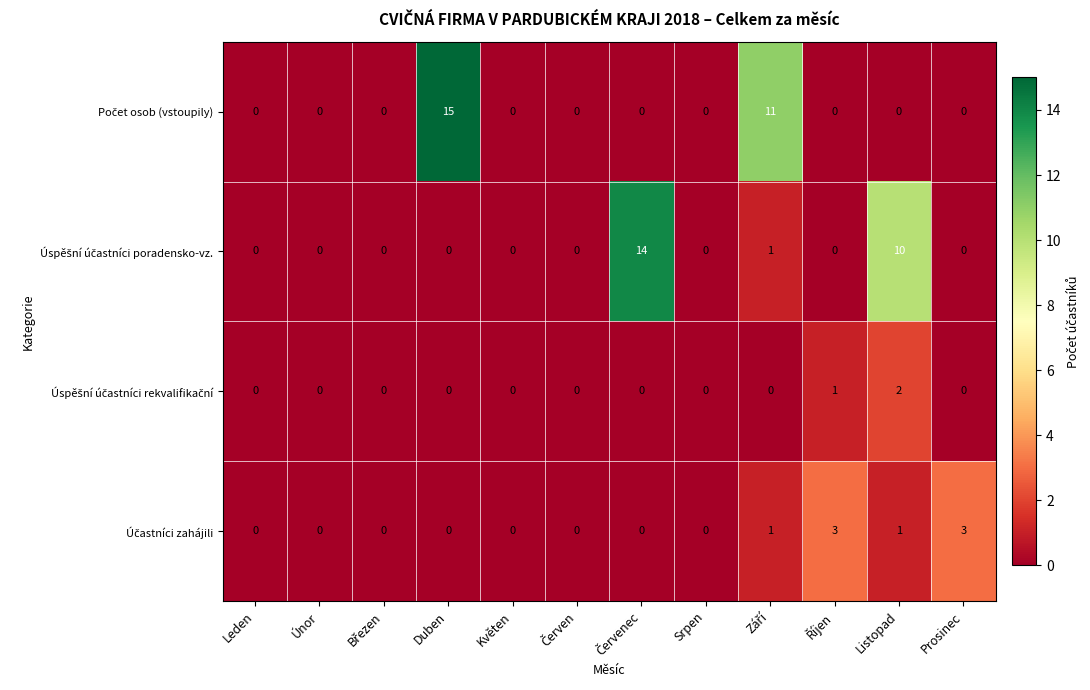

At which category is the sum across all series the highest?

Duben